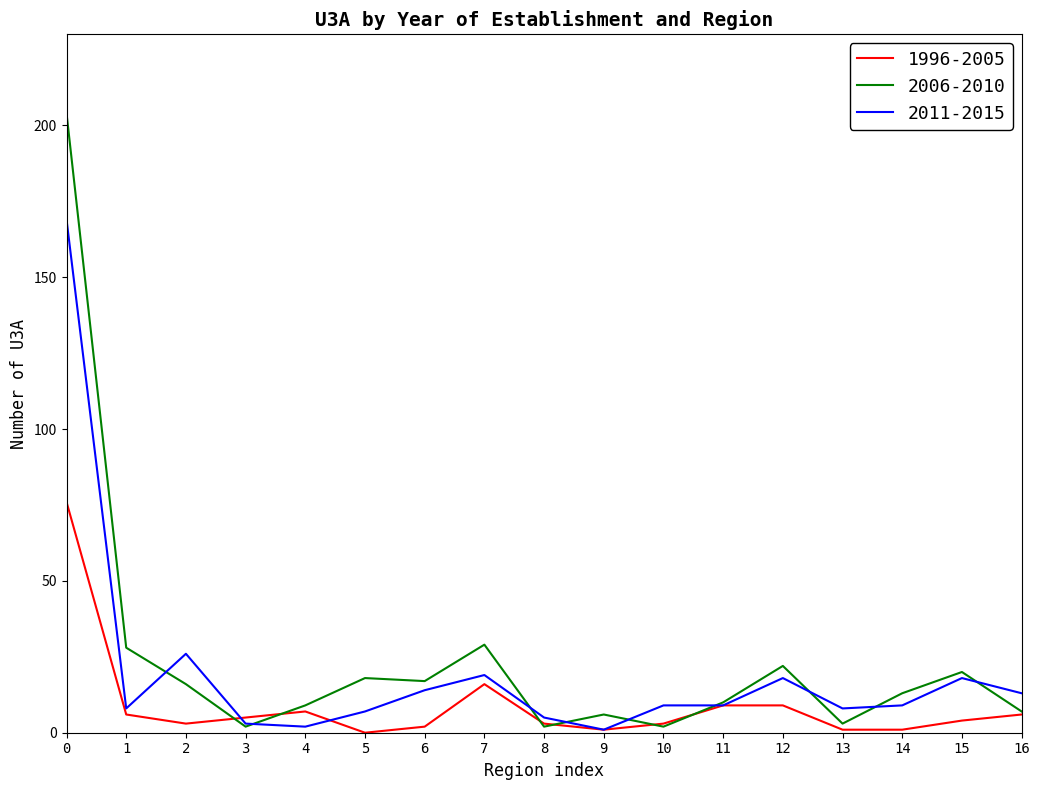

The value of 2011-2015 at 0 is 169. True or false?

True